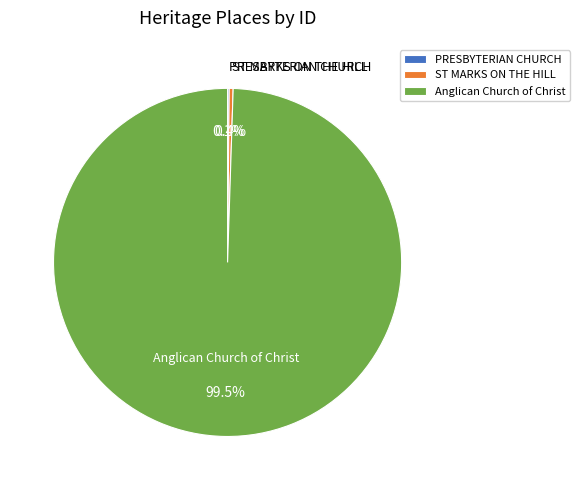

To the nearest percent, what is the difference between the largest and smallest slice percentages?

99%